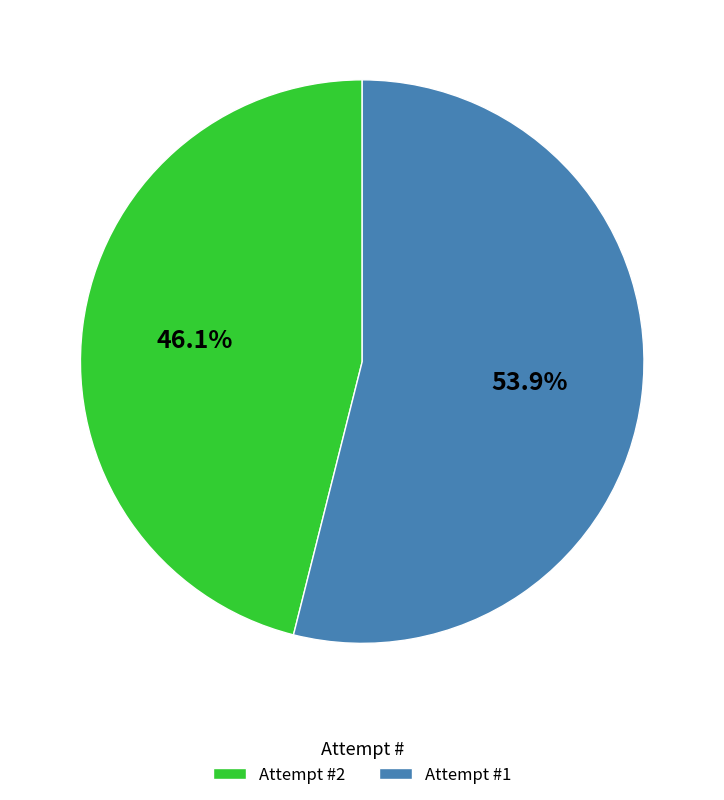

What portion of the pie excludes Attempt #2?

53.9%